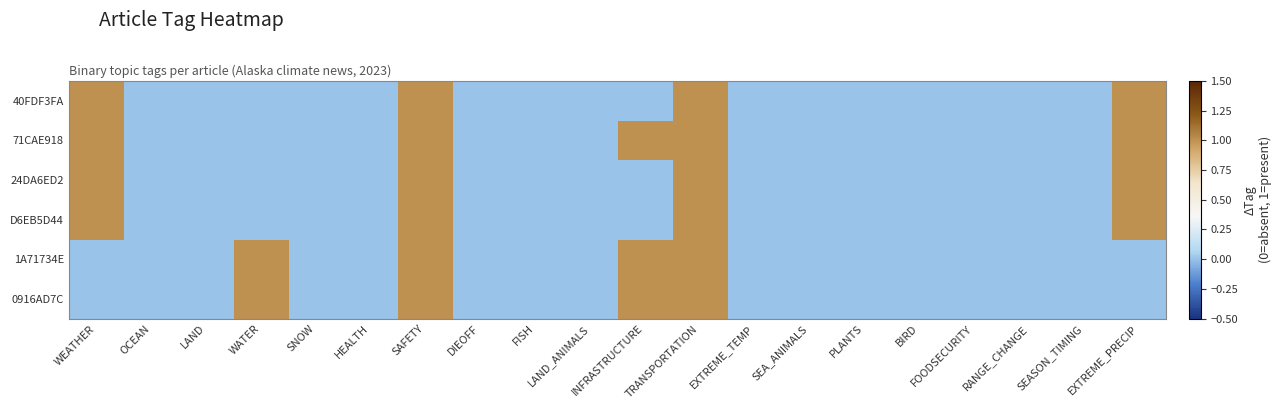

At which category is the sum across all series the highest?

SAFETY